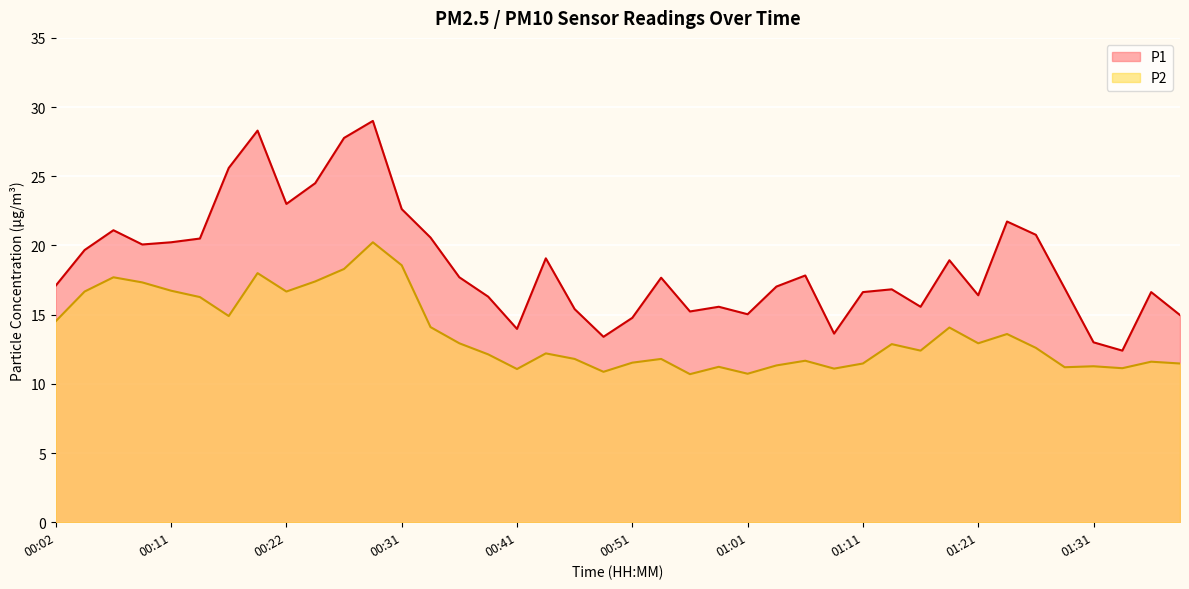

The value of P2 at 01:18 is 3.2. True or false?

False